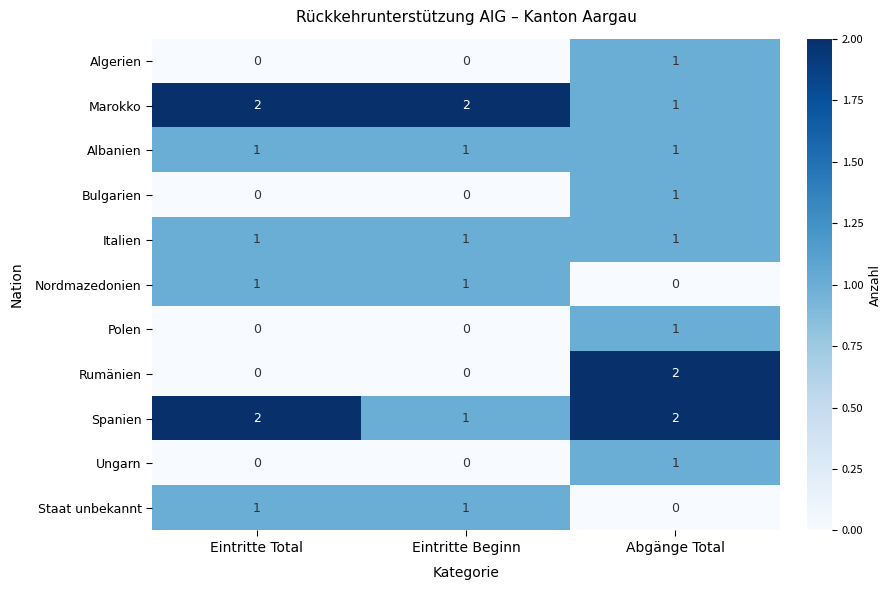

What is the sum of the Spanien values at Eintritte Beginn and Eintritte Total?

3